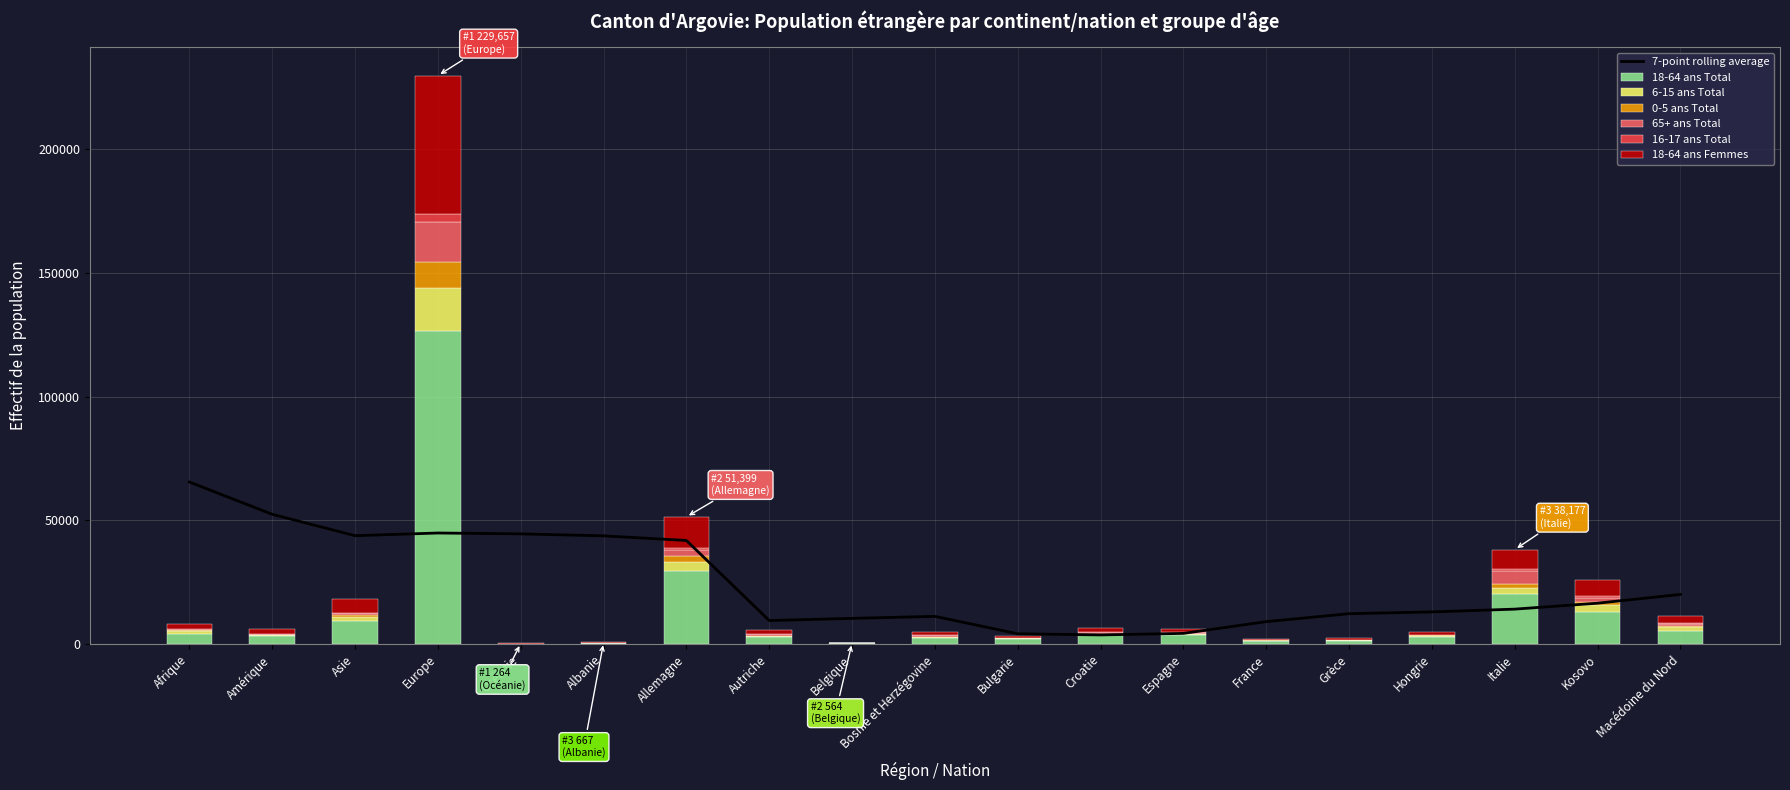

What is the label of the 1st bar from the left?

Afrique